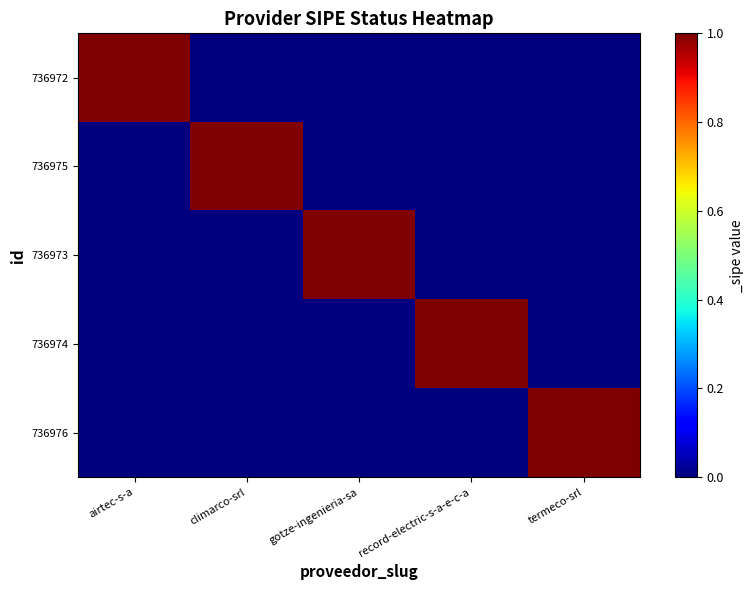

Which series has the largest range (max minus min)?

736972